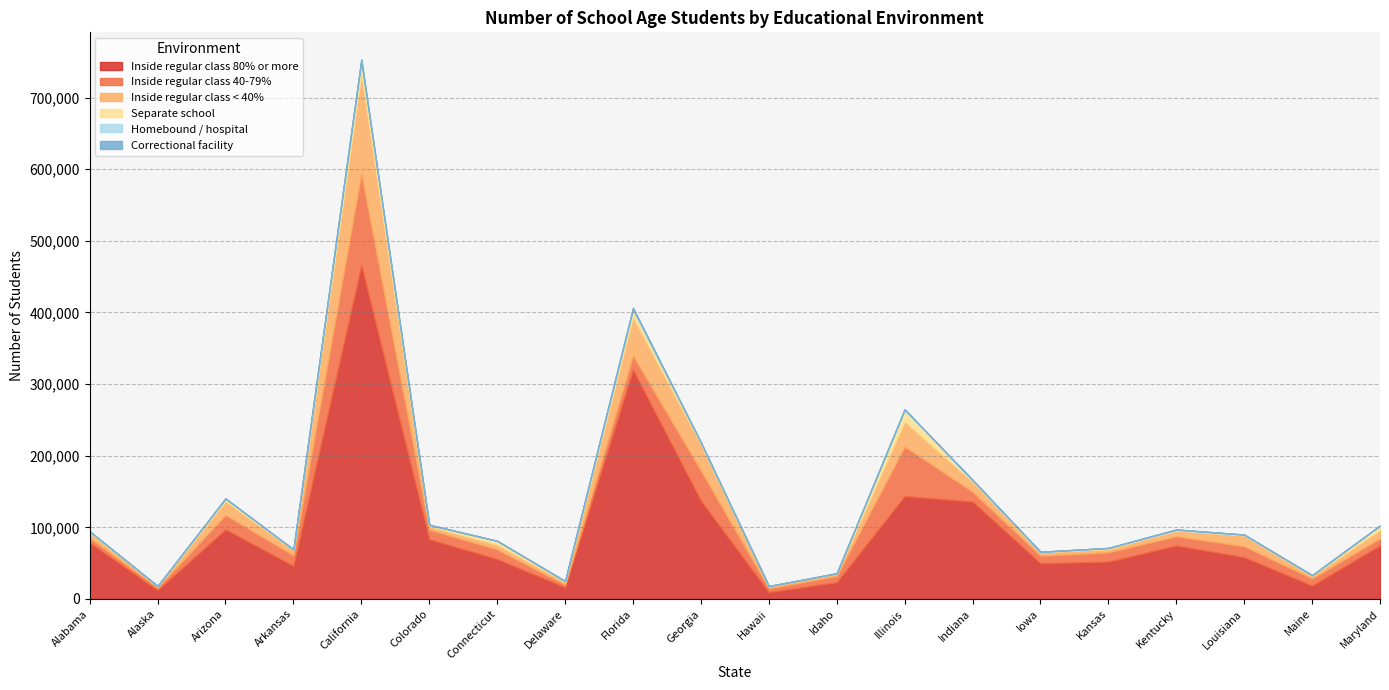

Rank the series at Kentucky from lowest to highest value.

Correctional facility, Separate school, Homebound / hospital, Inside regular class < 40%, Inside regular class 40-79%, Inside regular class 80% or more